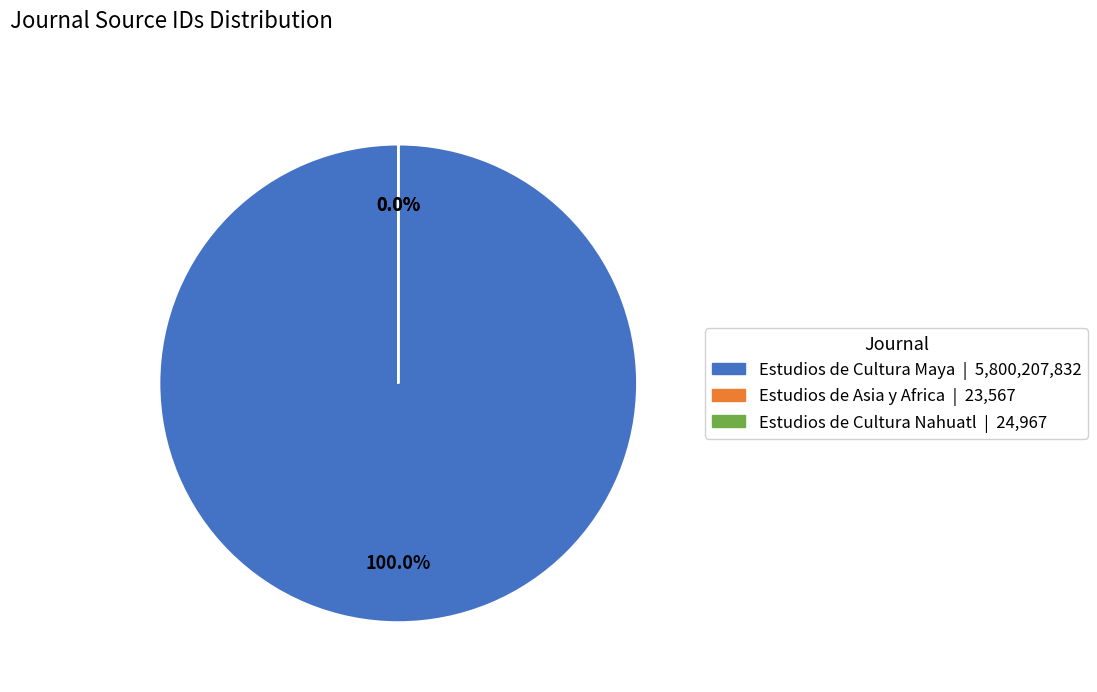

The Estudios de Cultura Maya slice represents 100% of the pie. True or false?

True